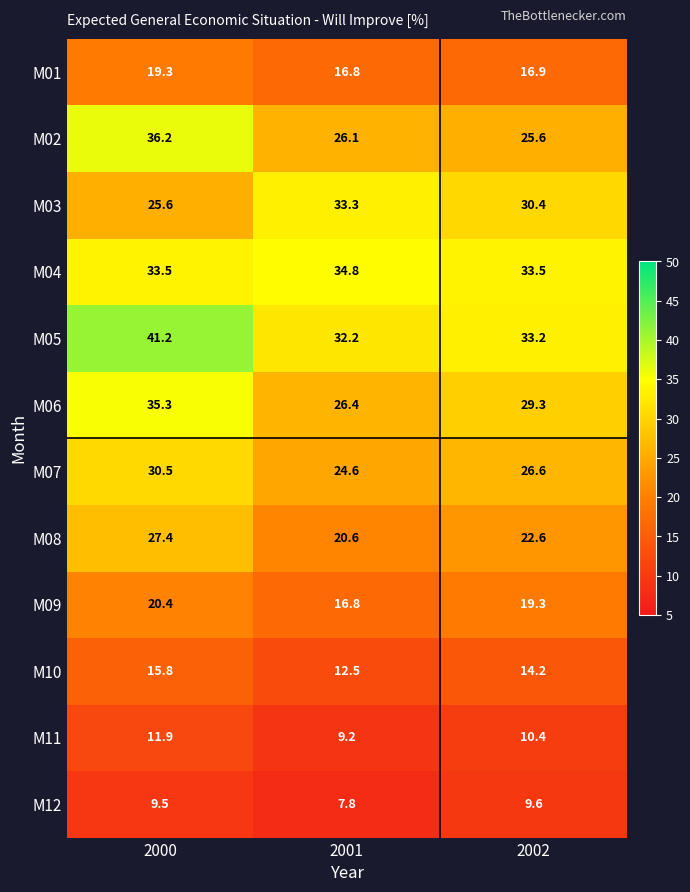

What is the minimum value shown in the chart?

7.8